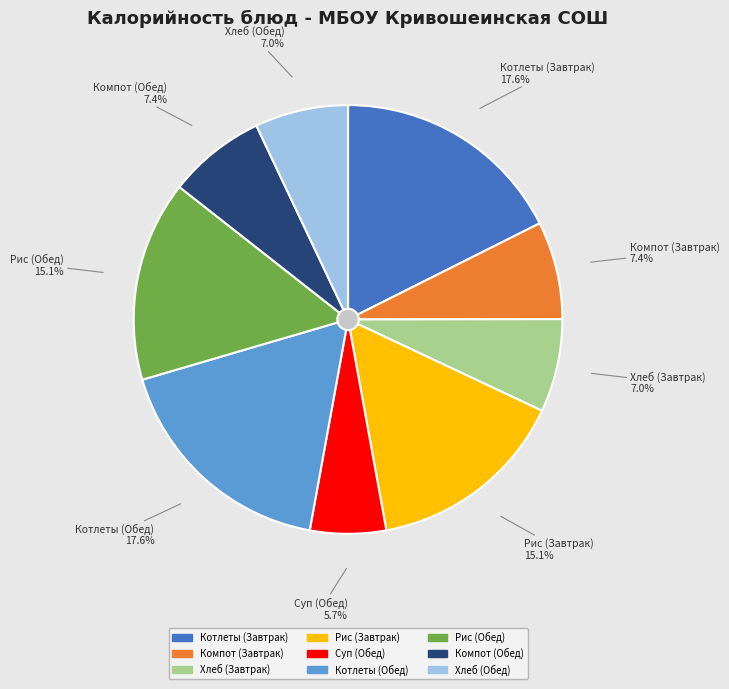

Between Котлеты из говядины с маслом (Завтрак) and Рис отварной (Завтрак), which is larger?

Котлеты из говядины с маслом (Завтрак)